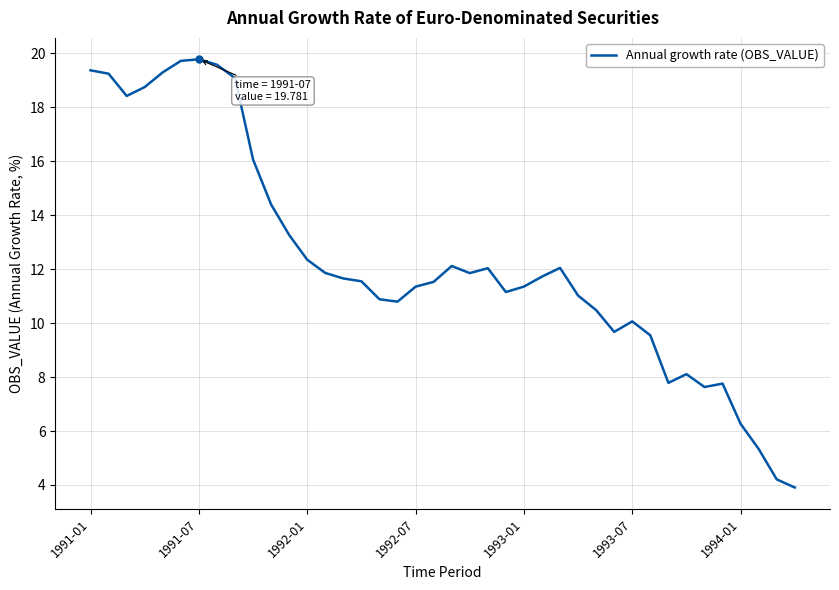

What is the difference between the maximum and minimum values?

15.9